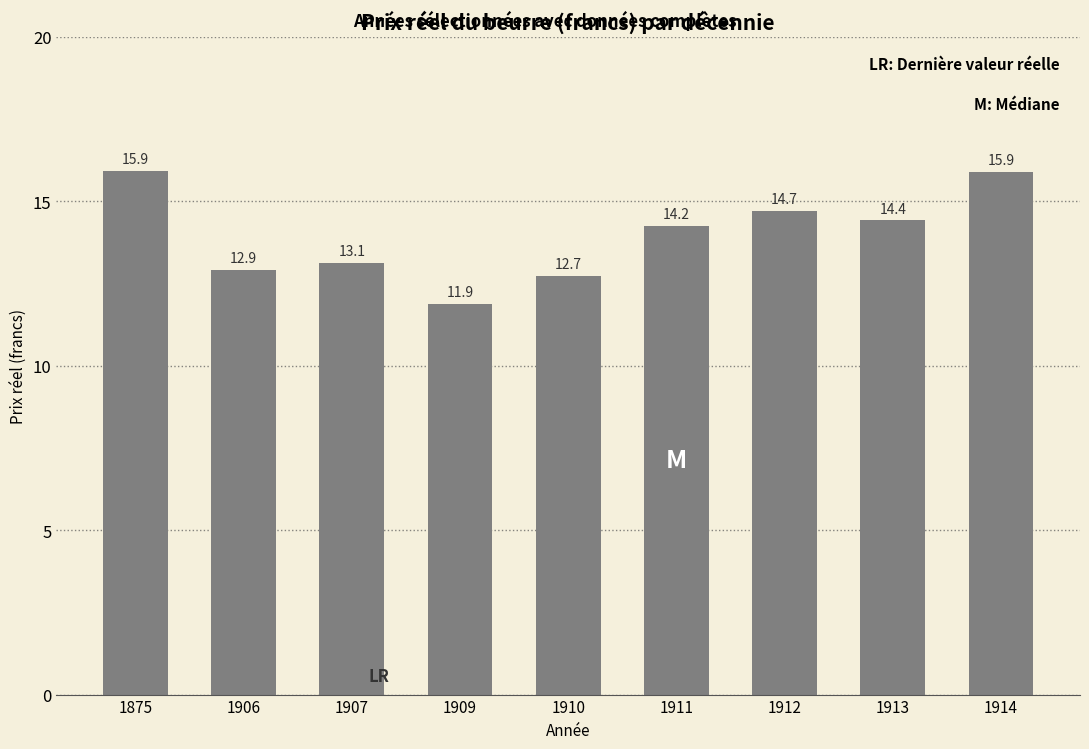

What is the value of the 5th bar from the left?

12.7